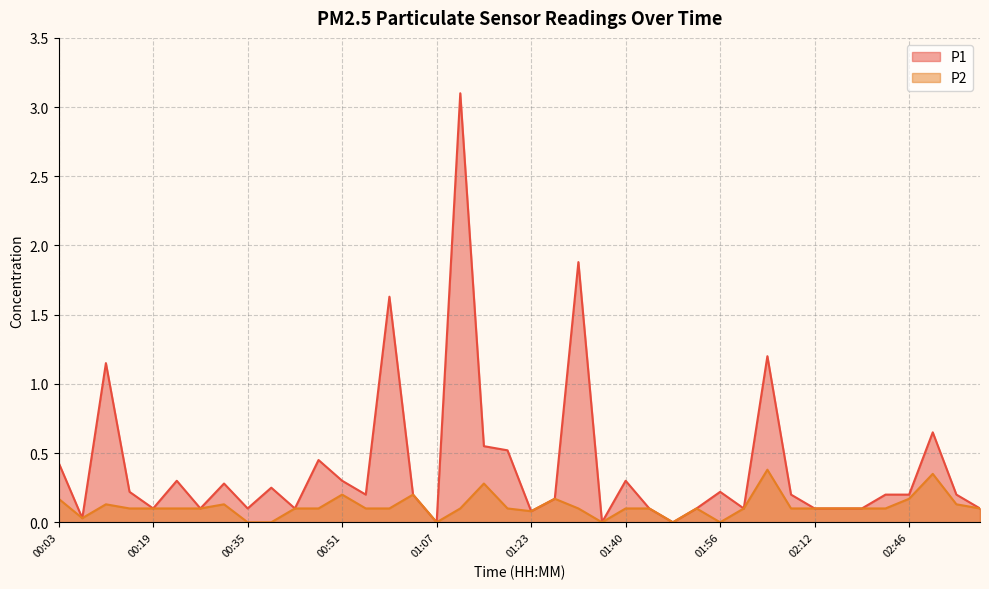

True or false: P2 has a value of 0.3 at 01:03.

False